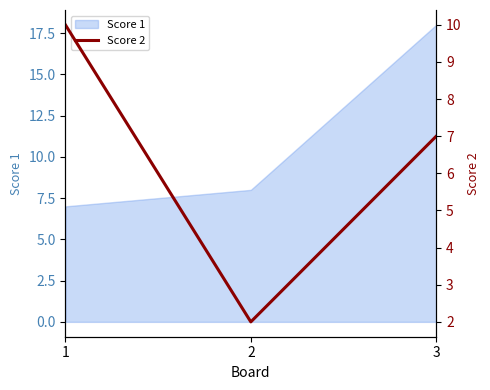

List the labels in order of value, smallest first.

2, 3, 1